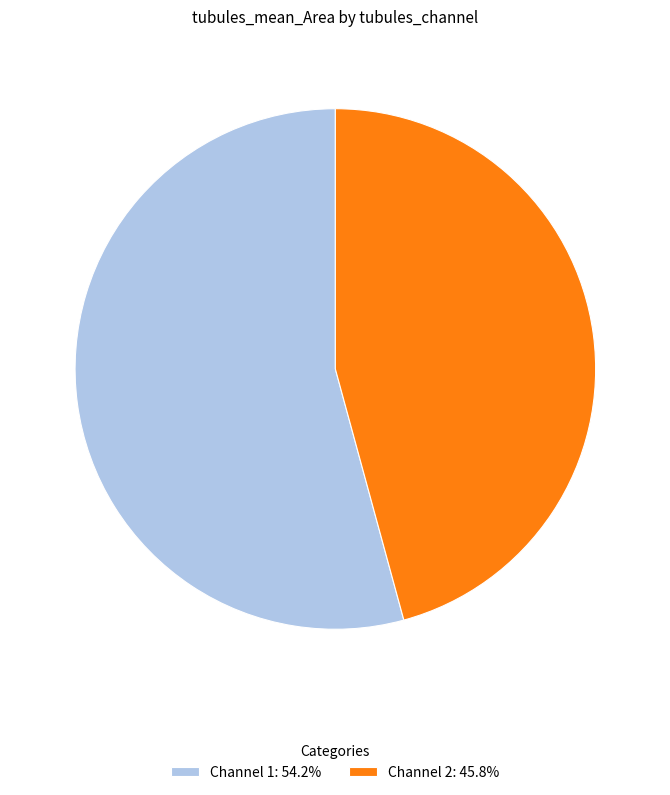

Is Channel 1: 54.2% the majority of the pie?

Yes